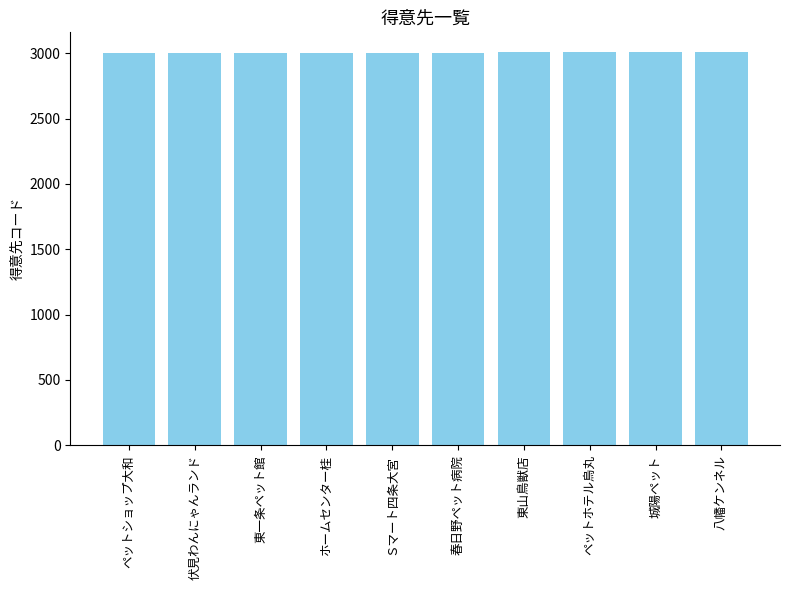

What is the greatest value displayed?

3010